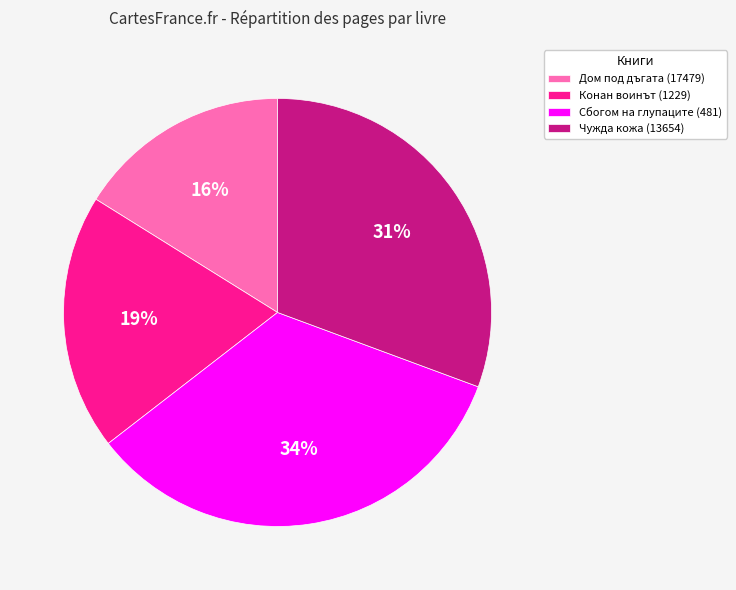

Rank the categories by value from highest to lowest.

Сбогом на глупаците (481), Чужда кожа (13654), Конан воинът (1229), Дом под дъгата (17479)